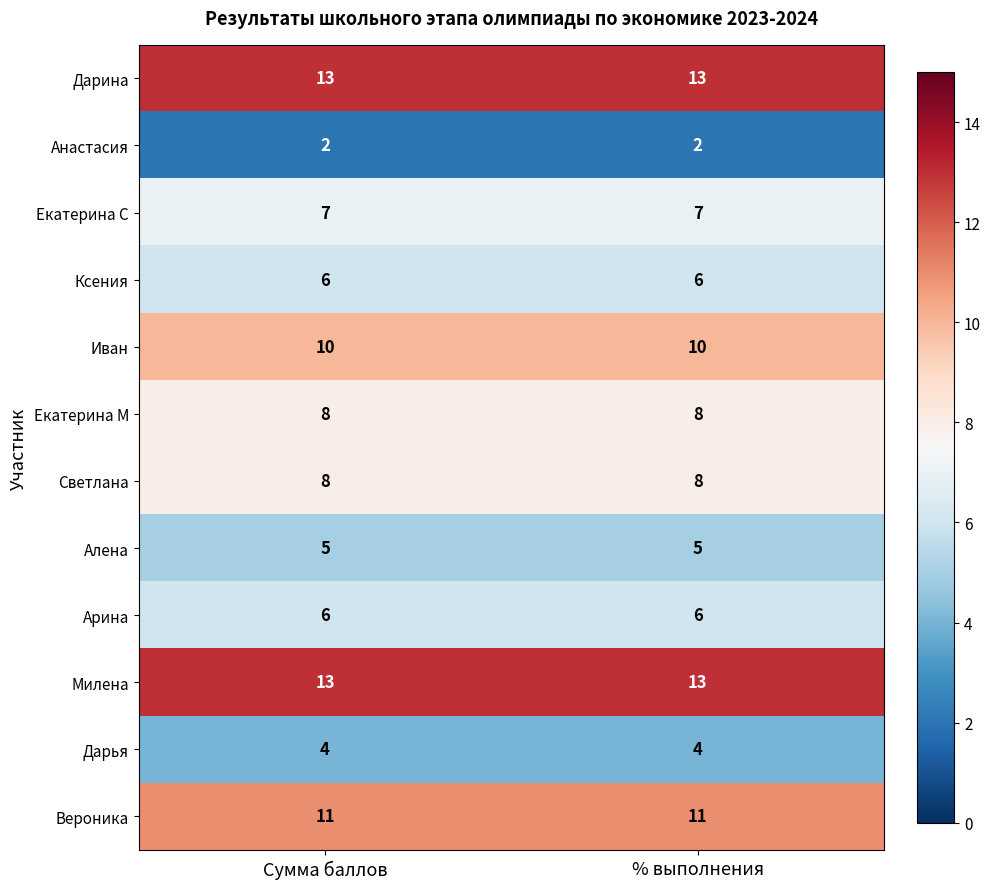

What is the difference between the highest and lowest values at Сумма баллов?

11